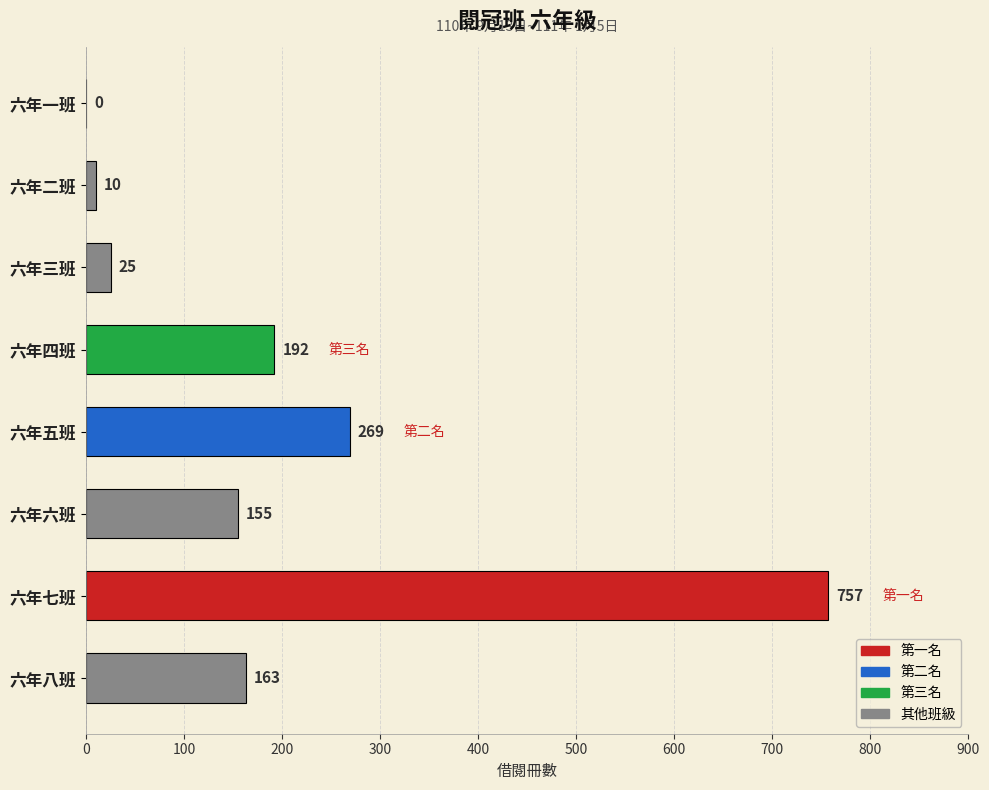

At which category does the chart reach its peak across all series?

六年七班